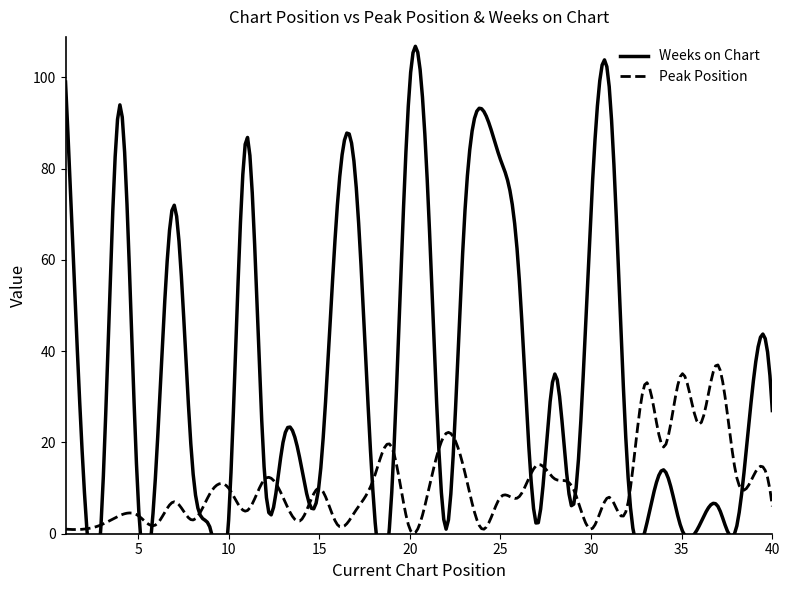

What is the difference between the second highest and minimum values in the Peak Position series?

36.7